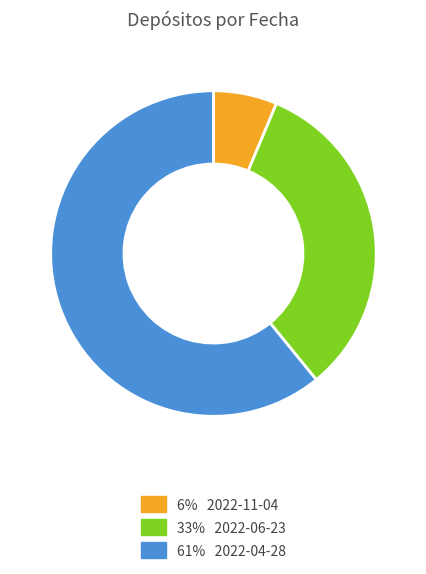

Is there any slice that represents more than half of the pie?

Yes